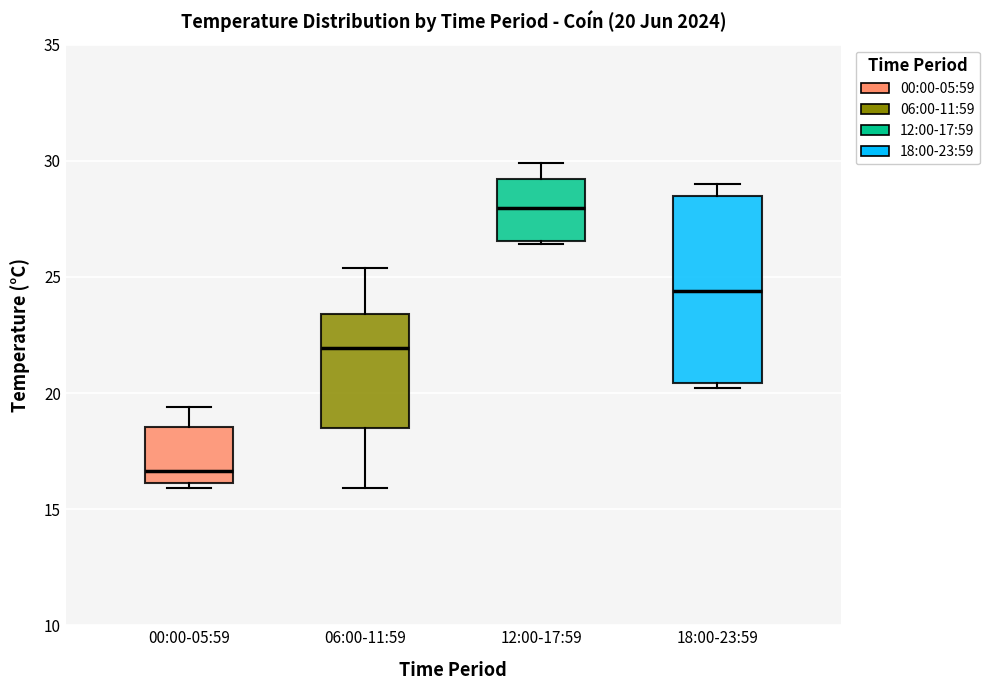

Which box has the lowest median line?

00:00-05:59